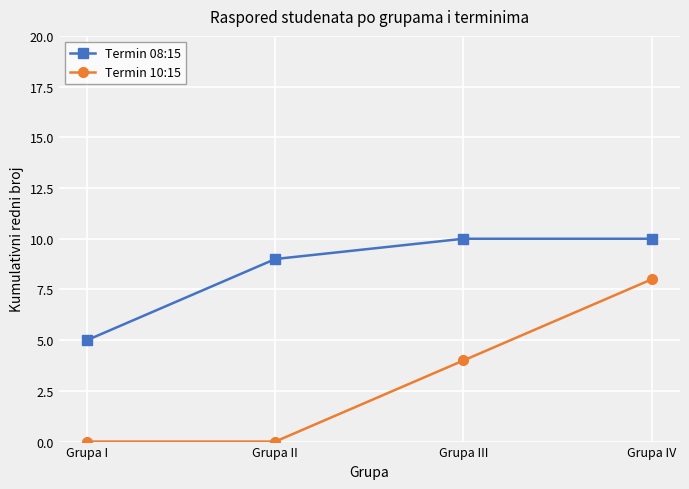

At how many categories does at least one series exceed 2?

4